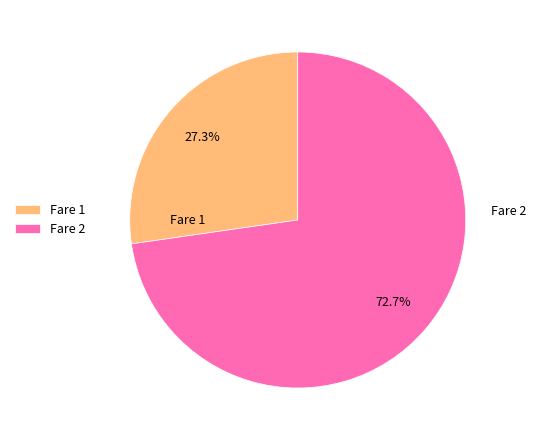

What is the largest slice in the pie chart?

Fare 2